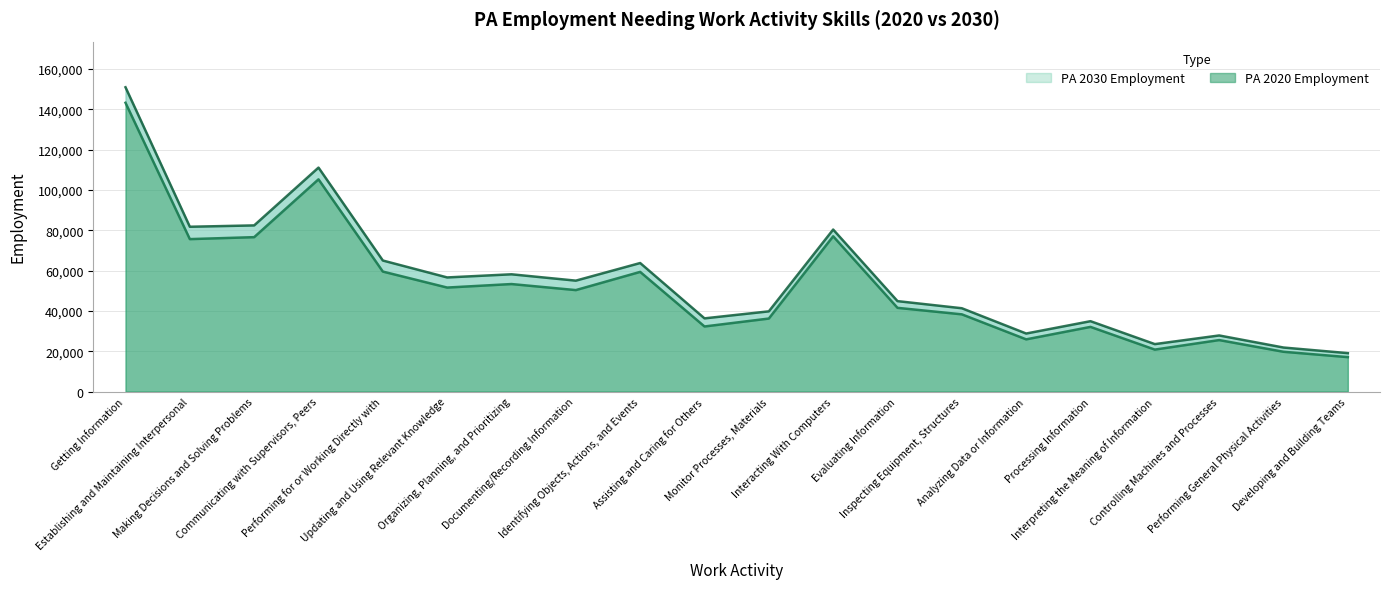

What is the difference between the second highest and second lowest values in the PA 2030 Employment series?

89250